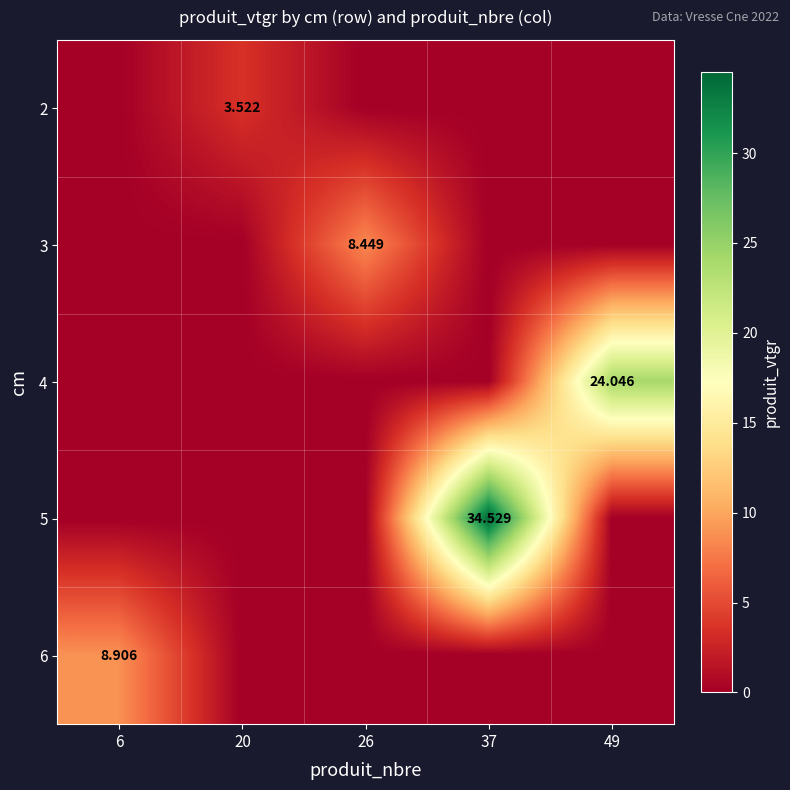

How many values in the 3 series exceed 0?

1